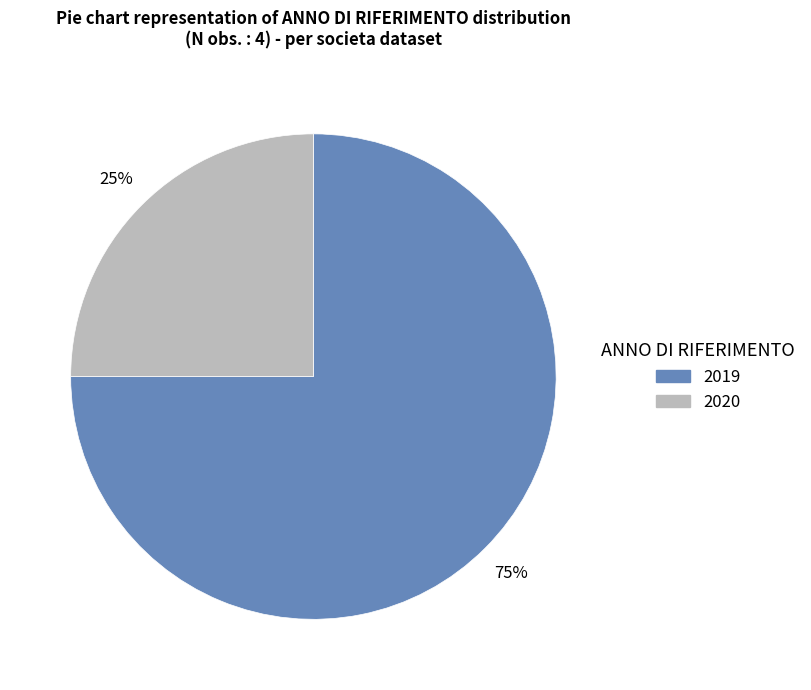

Which slice is the smallest?

2020